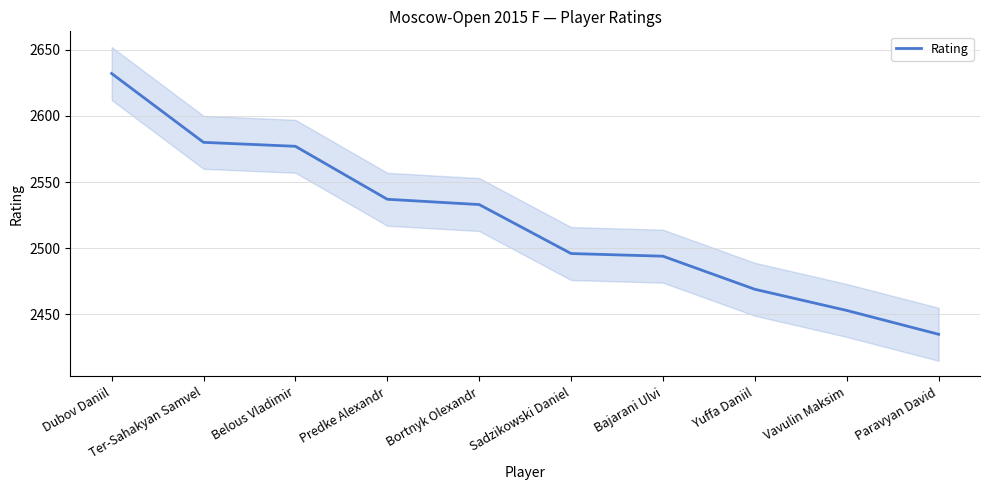

True or false: there are more than 2 points higher than both neighbors.

False